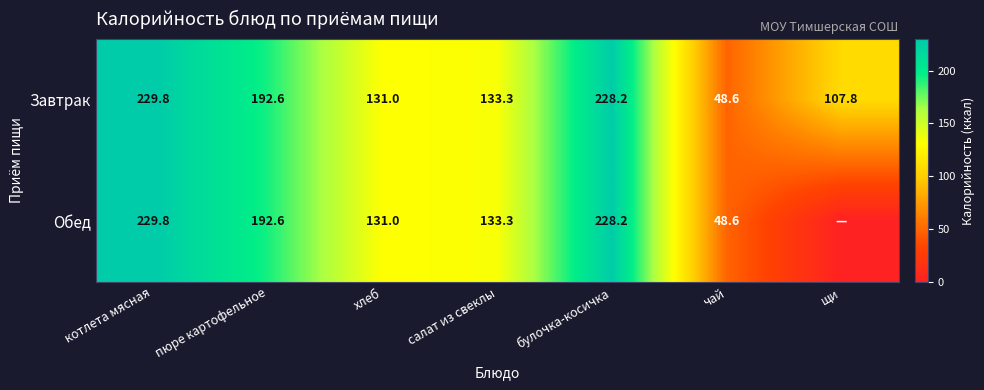

List the labels in order of Завтрак value, largest first.

котлета мясная, булочка-косичка, пюре картофельное, салат из свеклы, хлеб, щи, чай